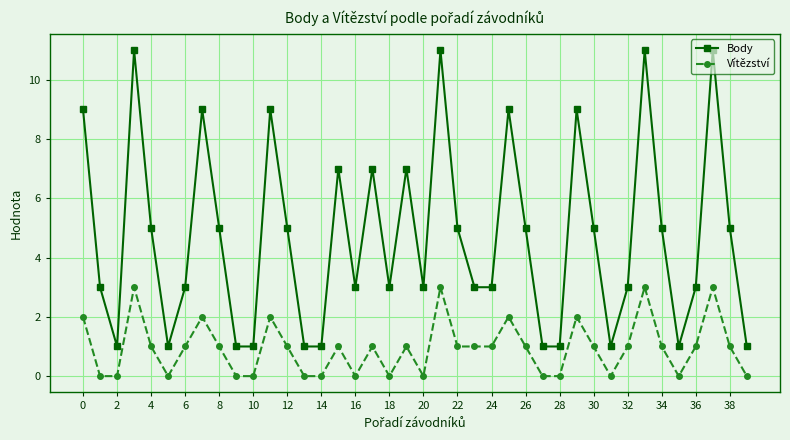

Which series has the largest total across all categories?

Body